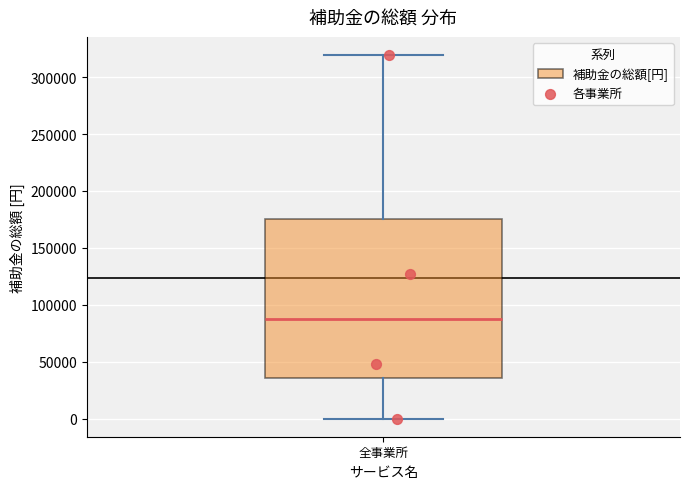

Read this box plot against the y-axis: the position of the median line, the range covered by the box, and the ends of both whiskers. The values are not printed on the chart, so give them approximately, as read against the axis.

median 90000, box 35000 to 175000, whiskers 0 to 320000